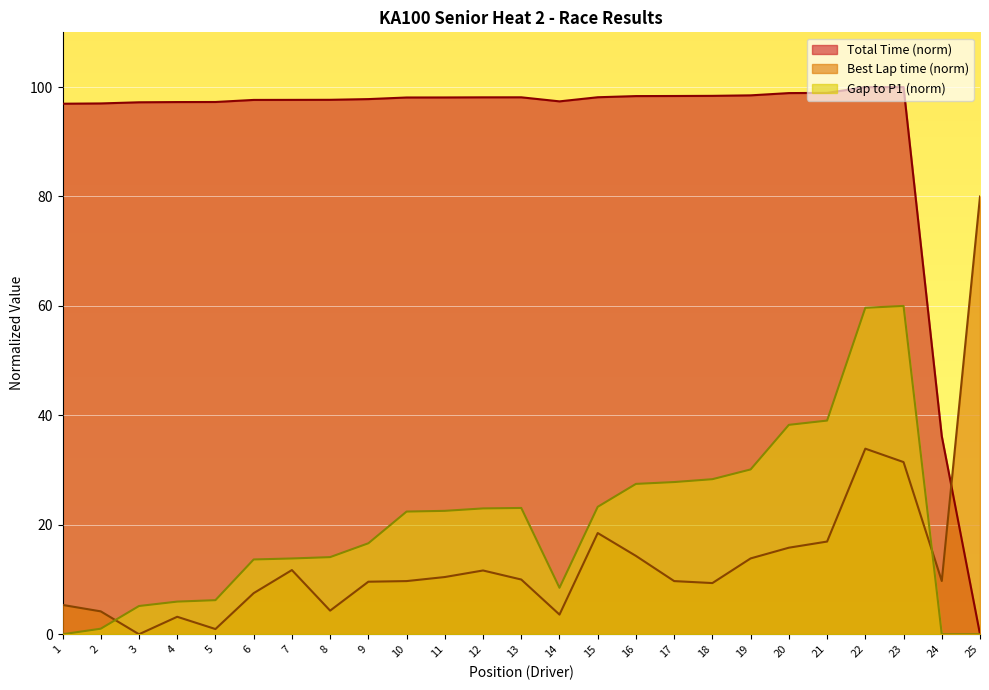

Rank the series at 8 from highest to lowest value.

Total Time (norm), Gap to P1 (norm), Best Lap time (norm)